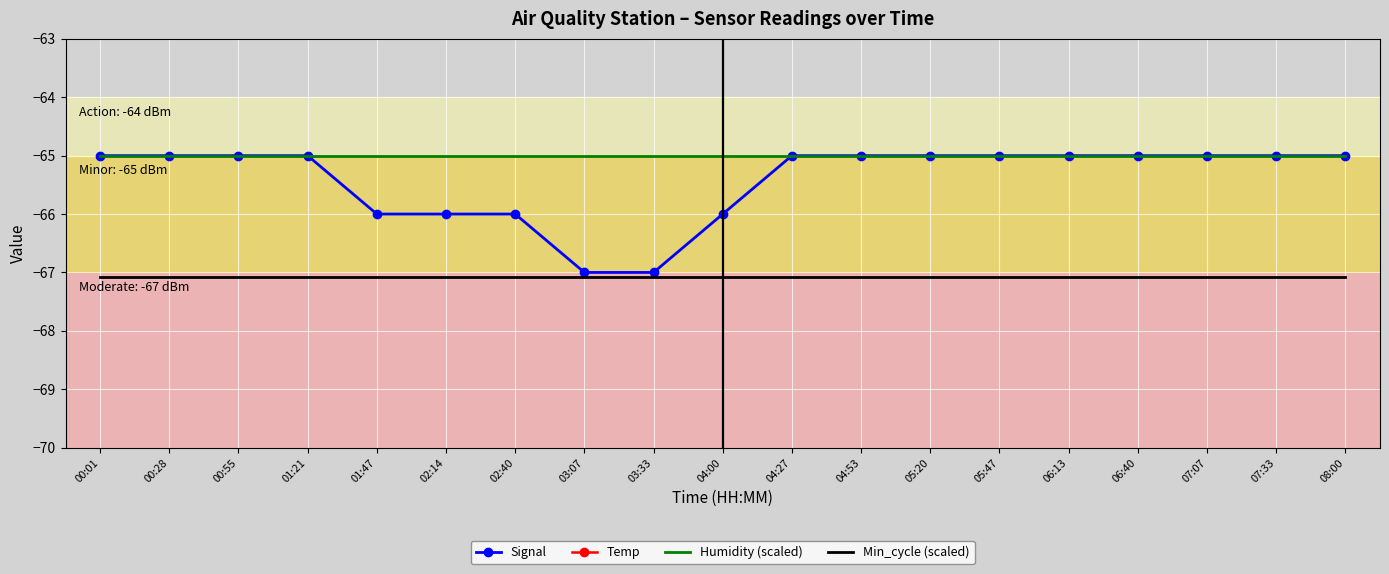

True or false: Signal has more than 2 interior local peaks.

False